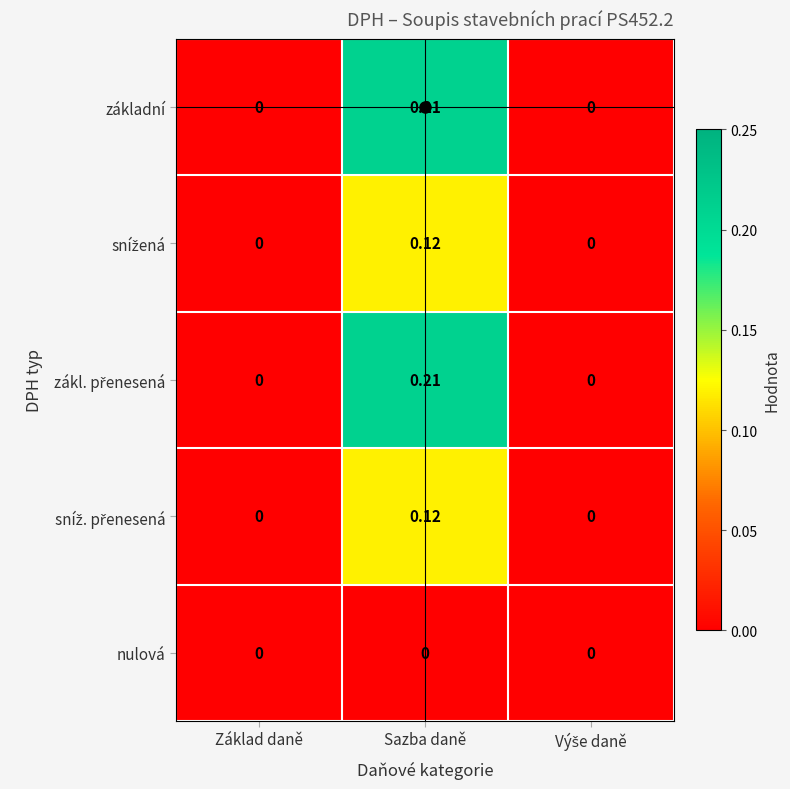

At which label does základní reach its peak?

Sazba daně